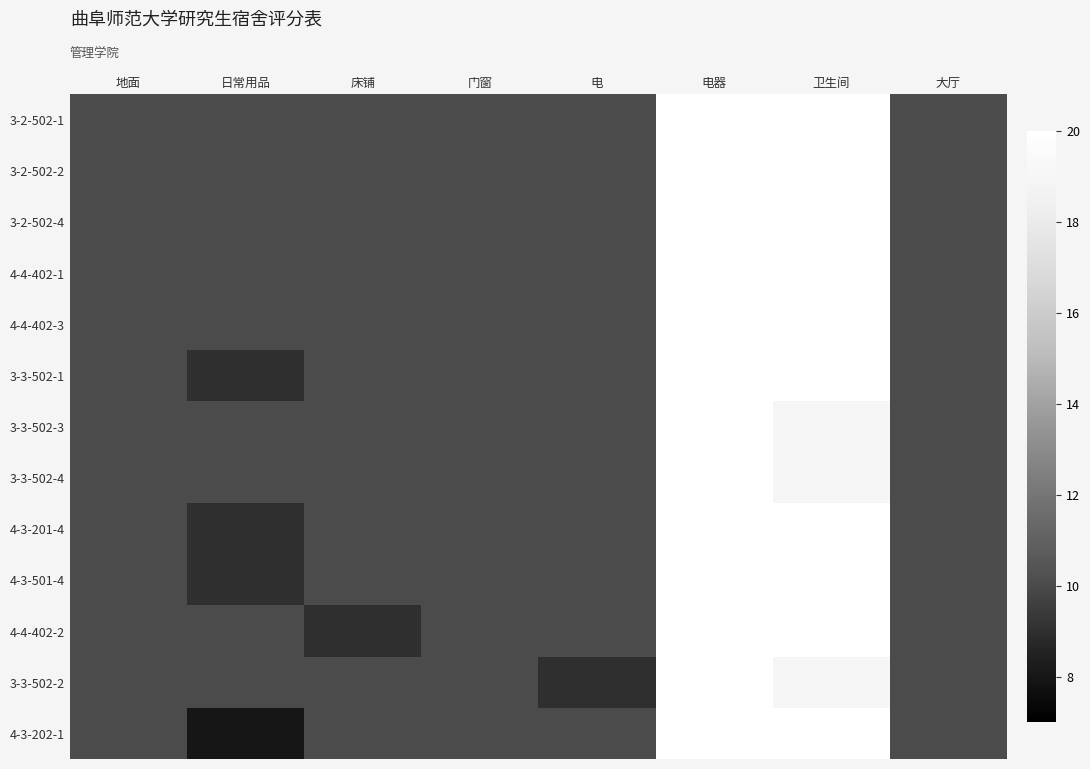

Which series has the largest range (max minus min)?

4-3-202-1